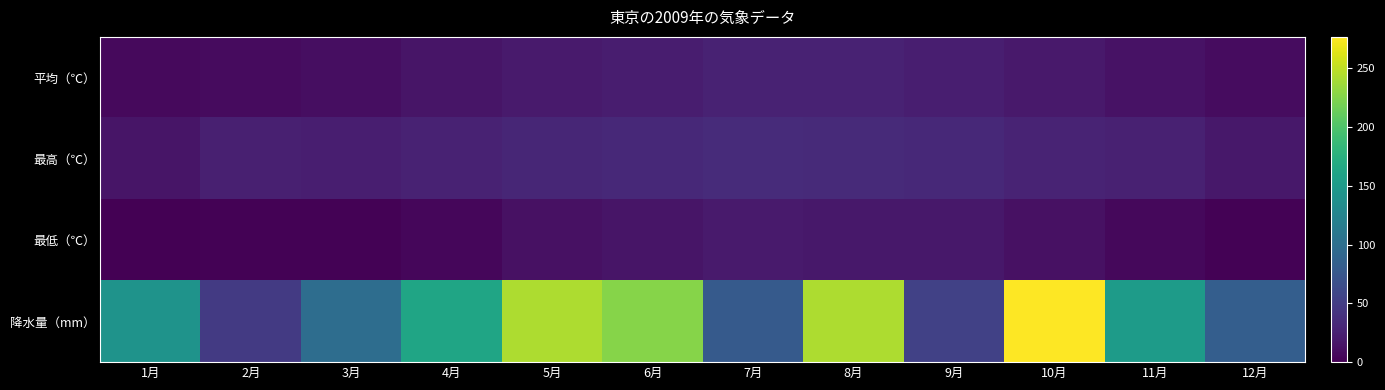

At which category is the sum across all series the highest?

10月